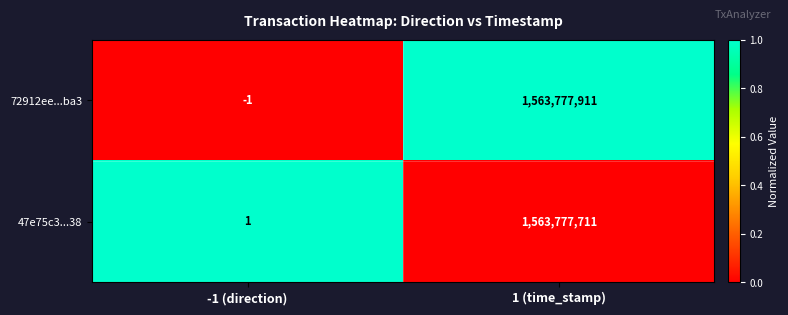

True or false: 47e75c3...38 has a value of 0 at -1 (direction).

False